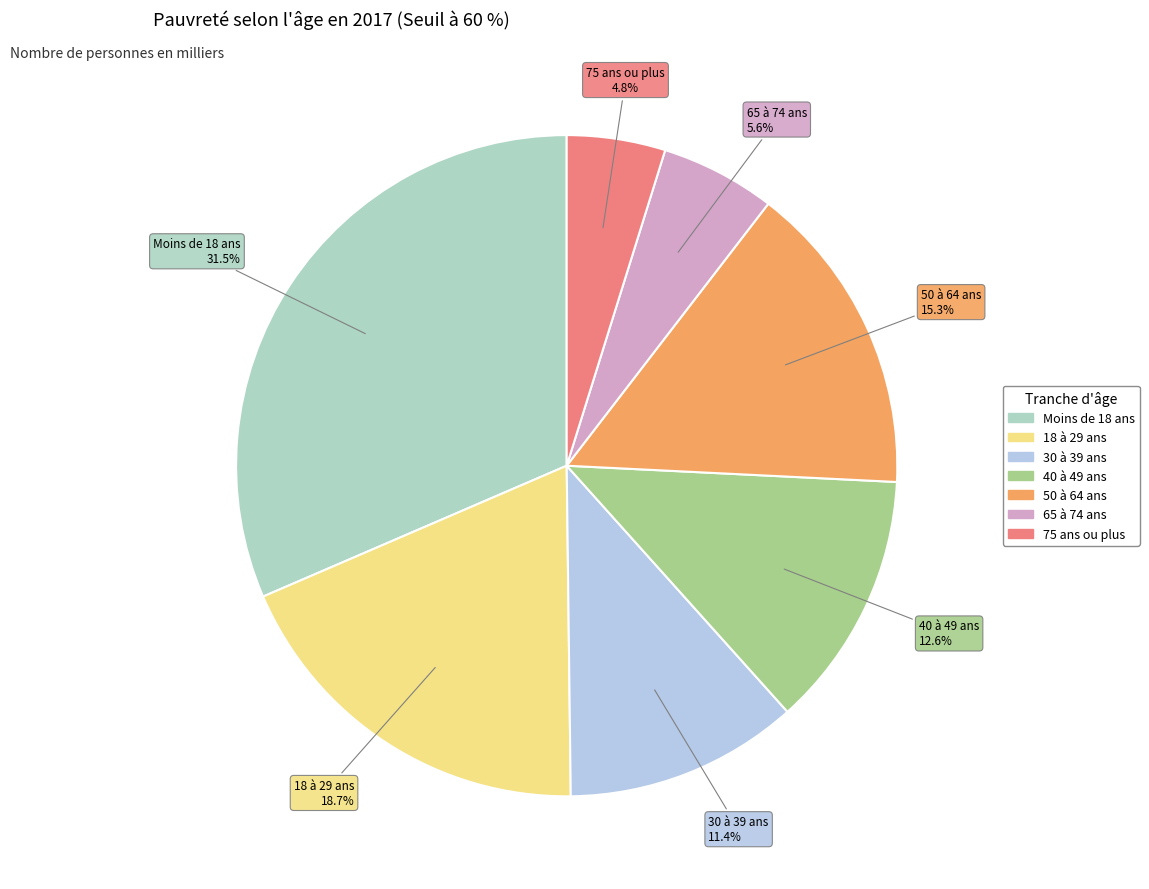

What is the ratio of the value at 30 à 39 ans to the value at Moins de 18 ans?

0.4